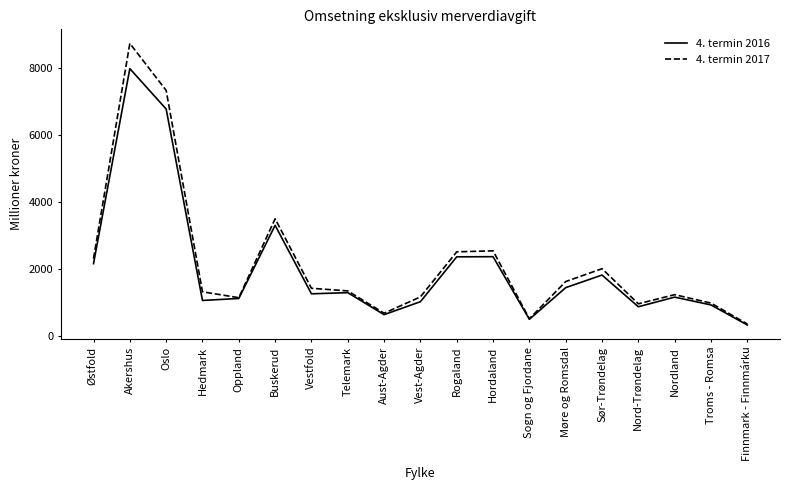

Where is the first local minimum for 4. termin 2017?

Oppland